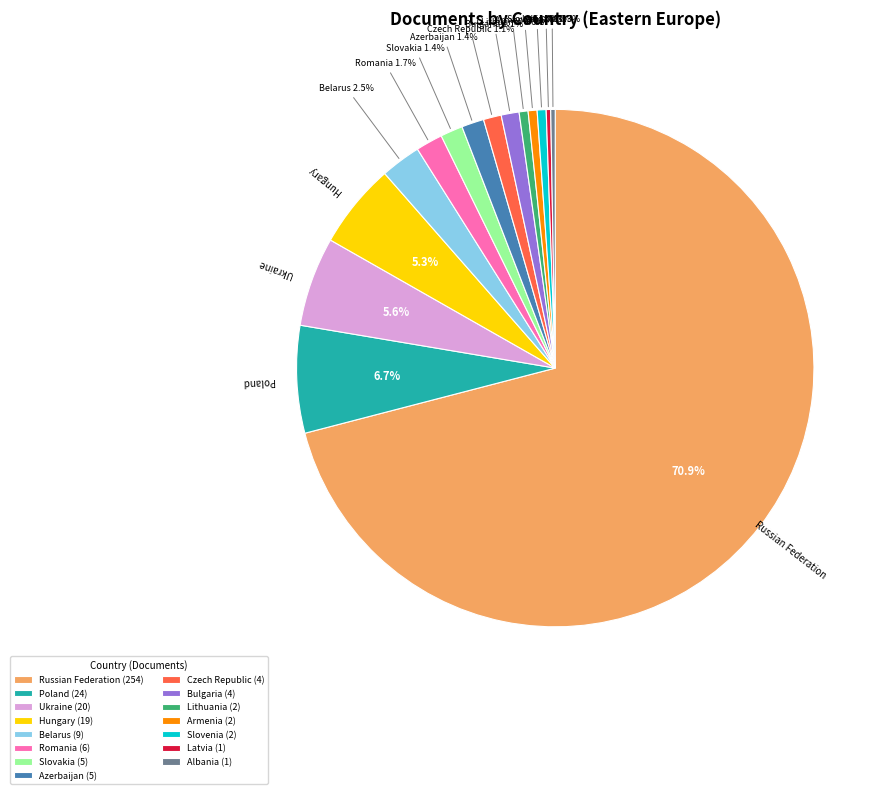

Does any single category account for the majority?

Yes